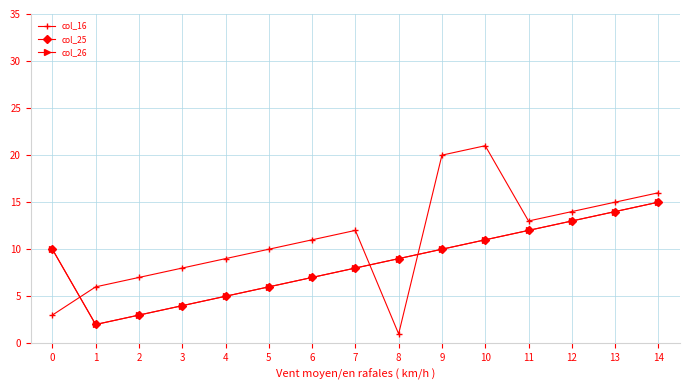

What is the value of the col_25 point at the 3rd from the left?

3